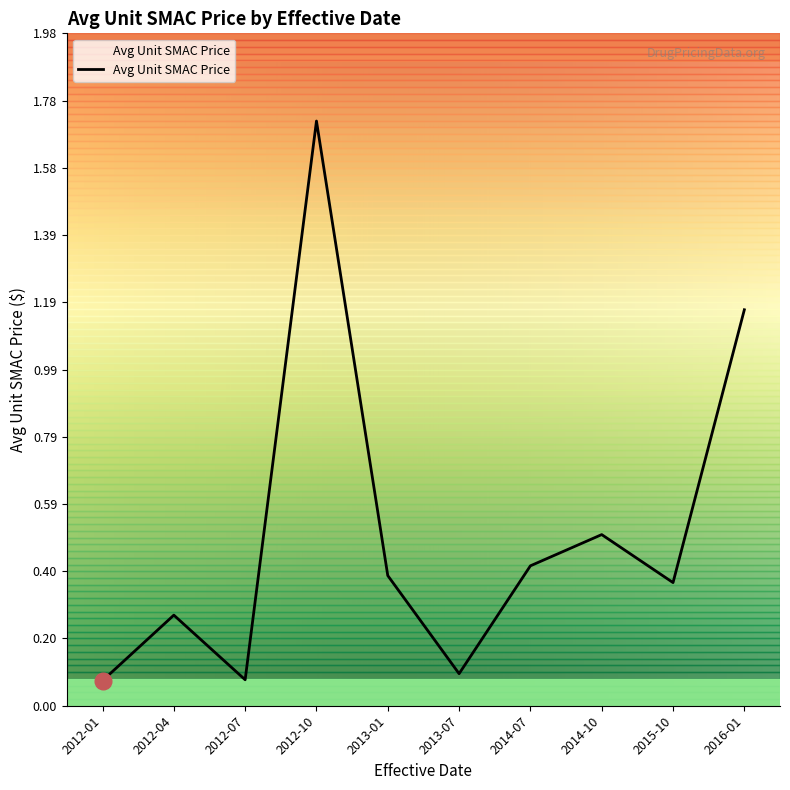

What position from the left is 2013-07?

6